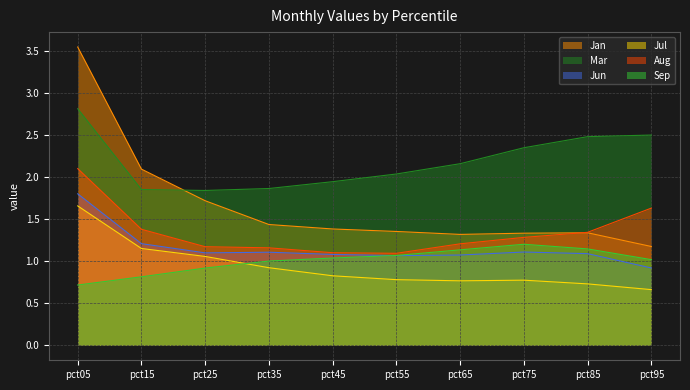

Reading right to left, extract all data points from this chart.

Jan: 1.2	1.3	1.3	1.3	1.4	1.4	1.4	1.7	2.1	3.5
Mar: 2.5	2.5	2.3	2.2	2.0	1.9	1.9	1.8	1.9	2.8
Jun: 0.9	1.1	1.1	1.1	1.1	1.1	1.1	1.1	1.2	1.8
Jul: 0.7	0.7	0.8	0.8	0.8	0.8	0.9	1.1	1.2	1.7
Aug: 1.6	1.3	1.3	1.2	1.1	1.1	1.2	1.2	1.4	2.1
Sep: 1.0	1.1	1.2	1.1	1.1	1.0	1.0	0.9	0.8	0.7